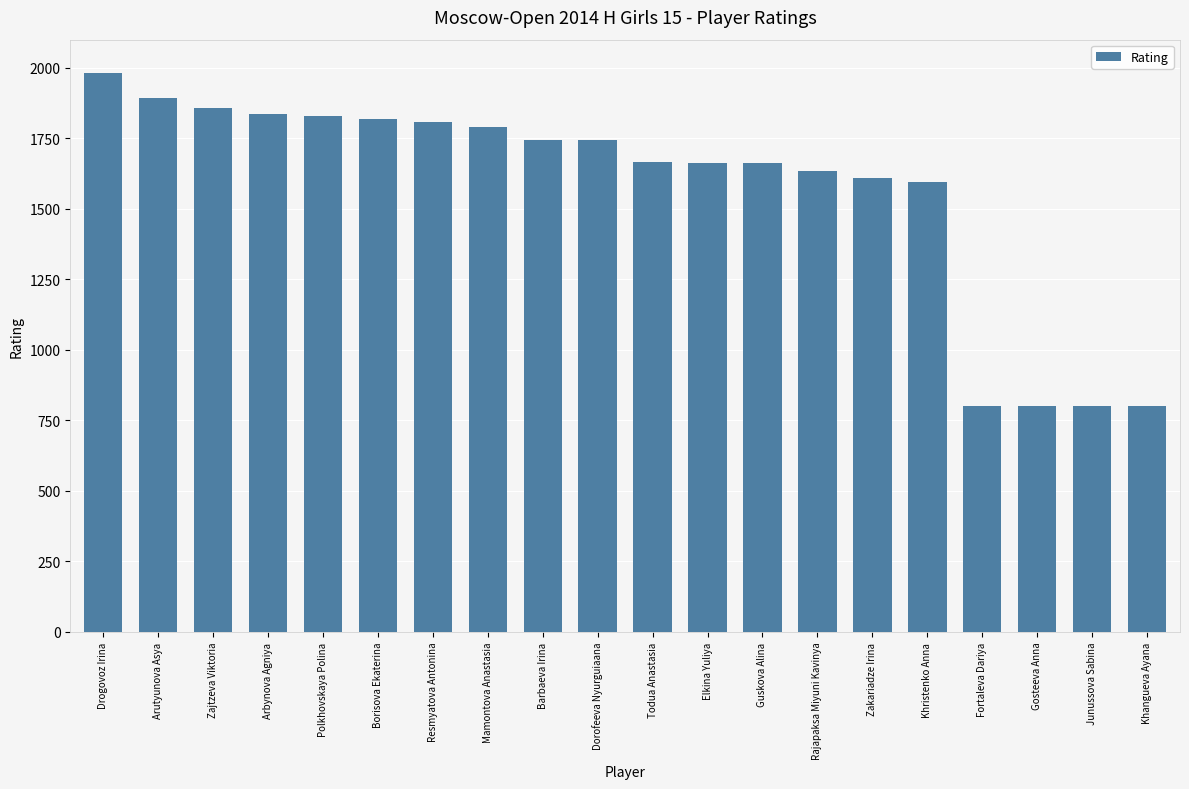

What is the sum of all values?

31334